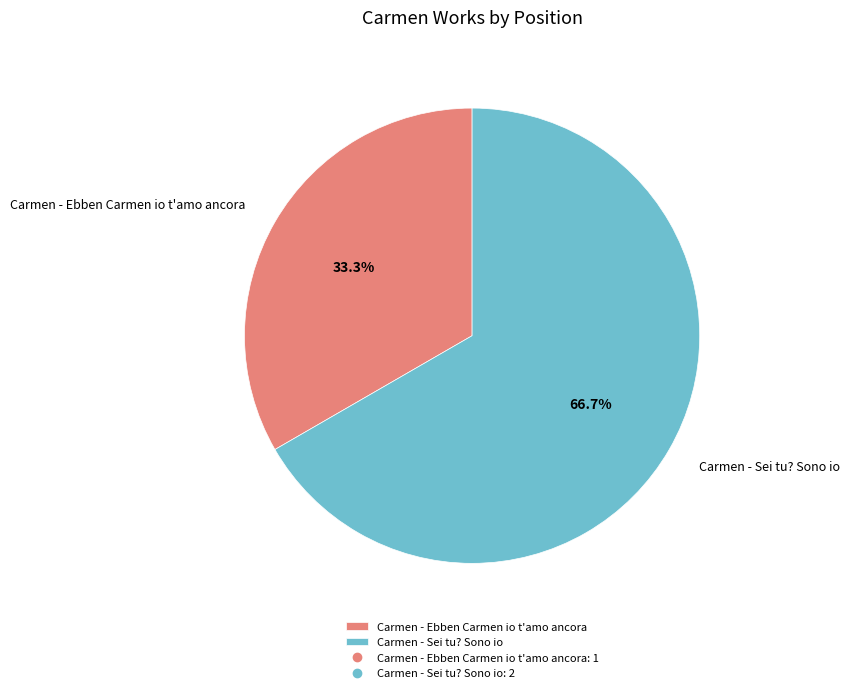

Between Carmen - Sei tu? Sono io and Carmen - Ebben Carmen io t'amo ancora, which is larger?

Carmen - Sei tu? Sono io